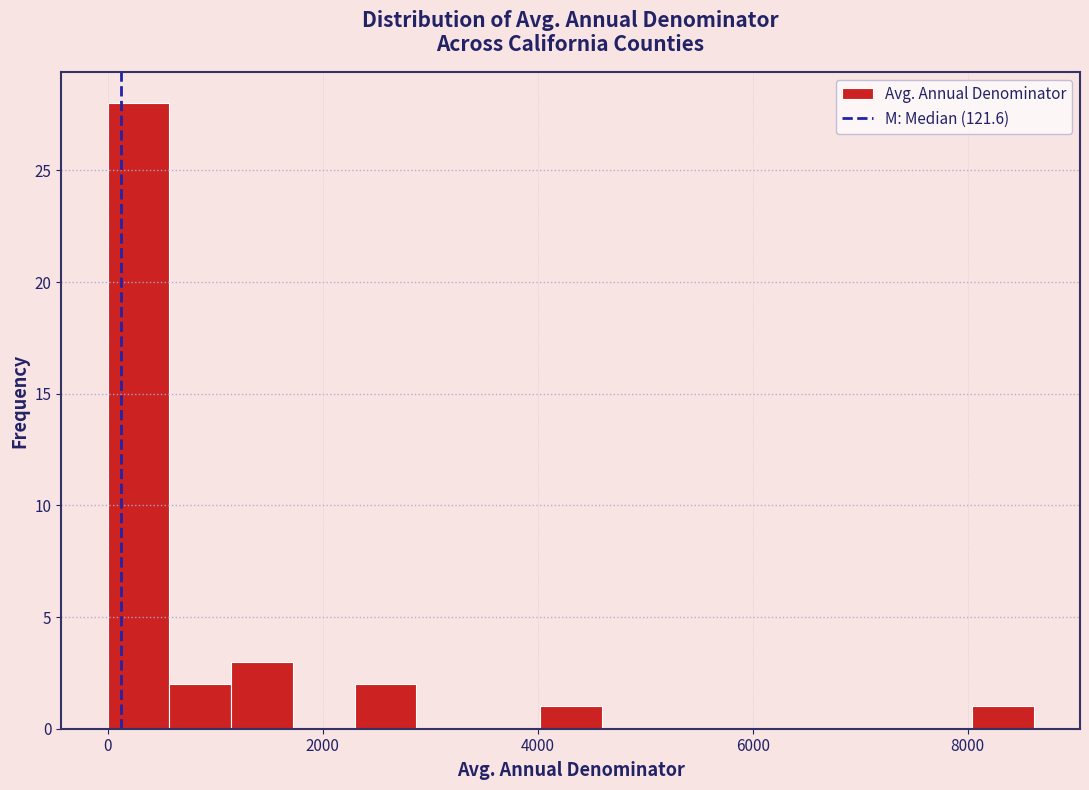

Around what value on the x-axis is the tallest bar? Give the approximate position of its centre, as read against the axis.

200